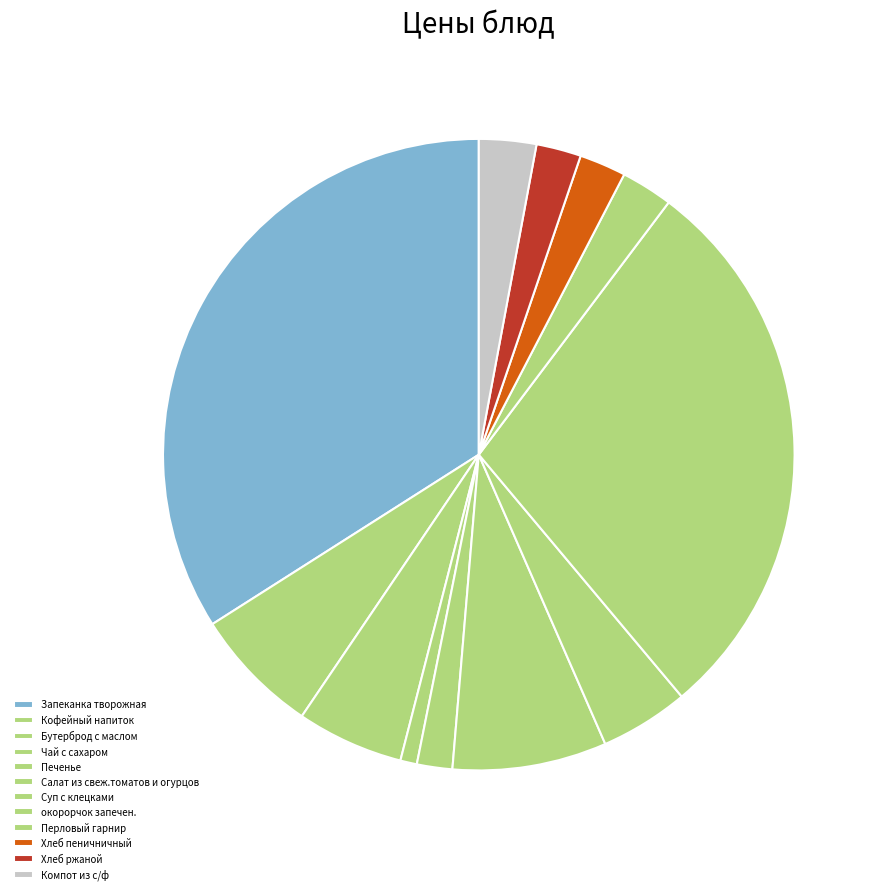

The Хлеб ржаной slice represents 11% of the pie. True or false?

False